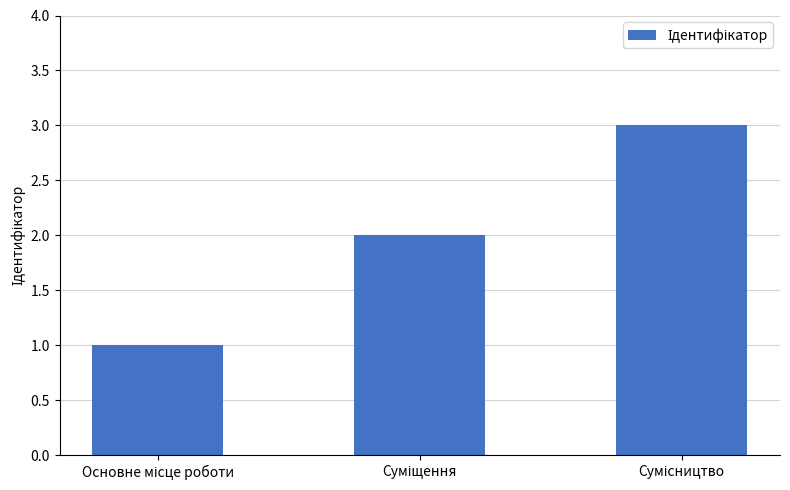

What is the maximum value shown in the chart?

3